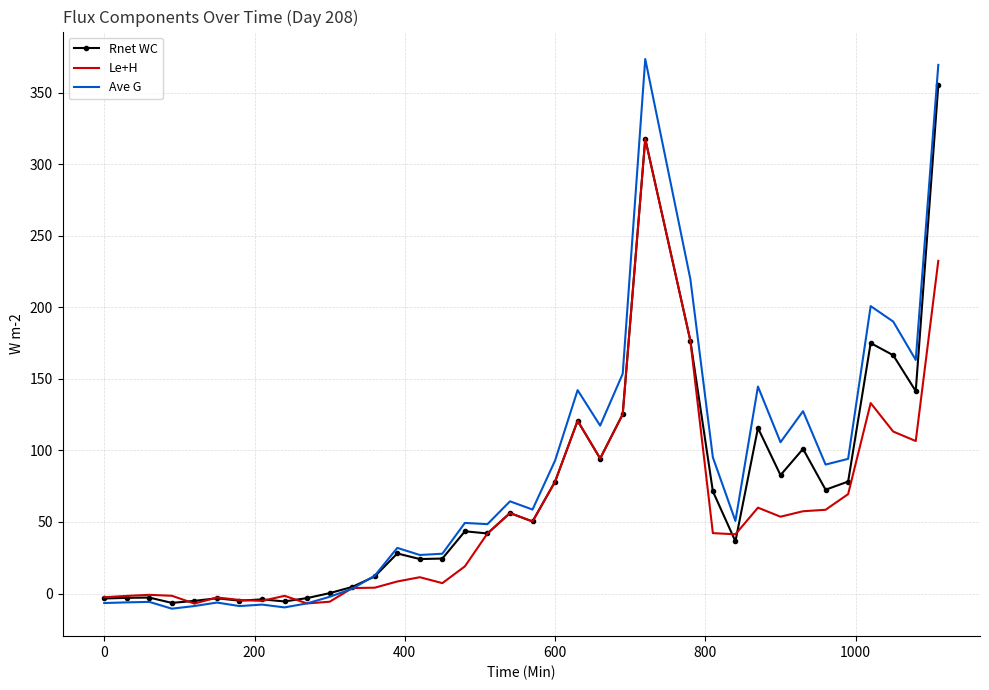

Which series has the widest spread of values?

Ave G